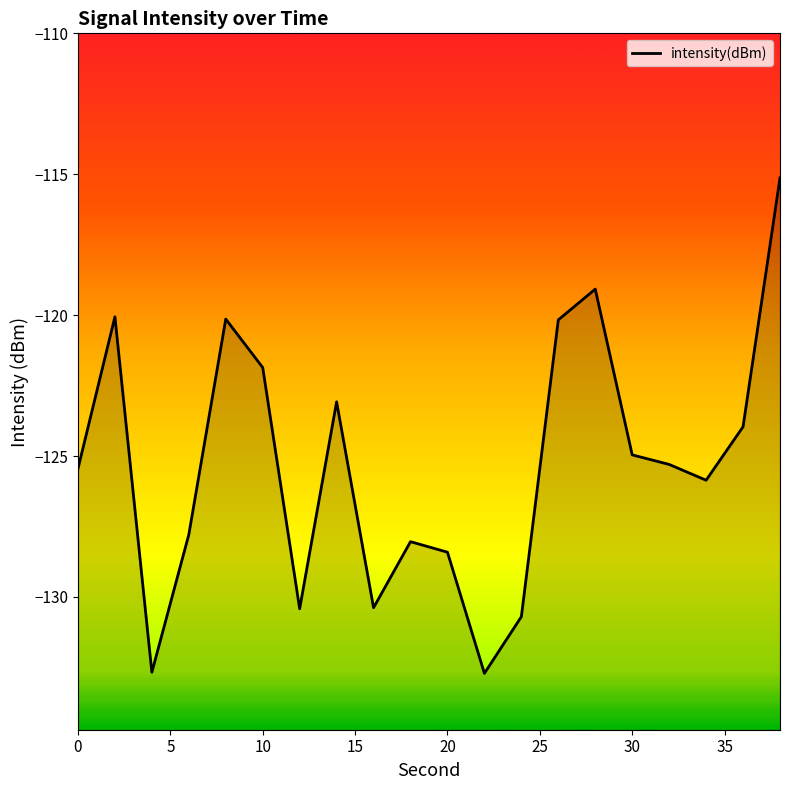

What is the greatest value displayed?

-115.1